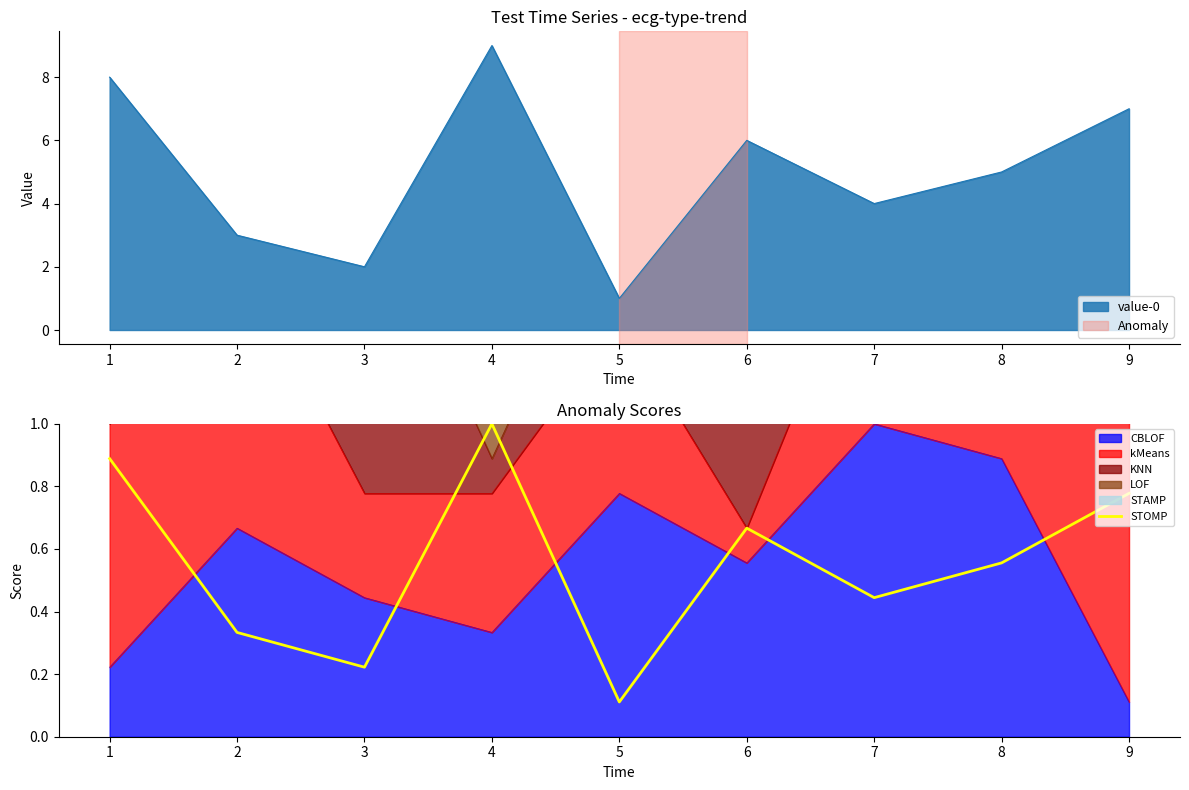

The value-0 series shows 3 at 2. True or false?

True